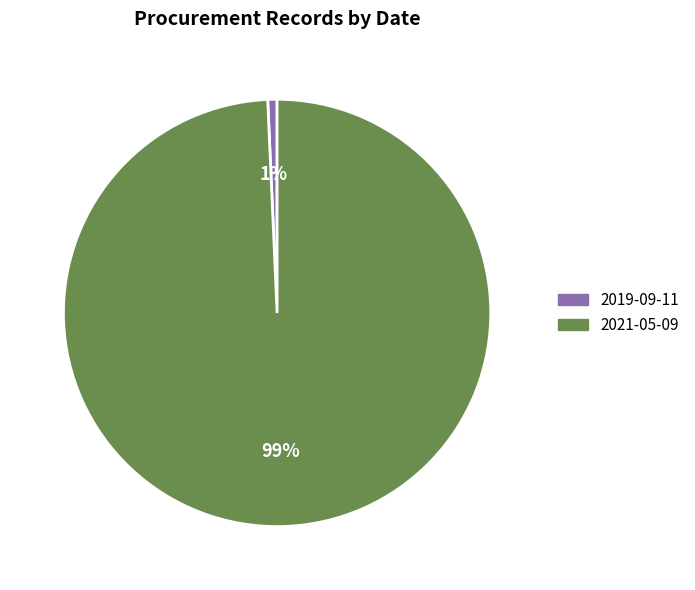

To the nearest percent, what percentage of the pie is 2021-05-09?

99%